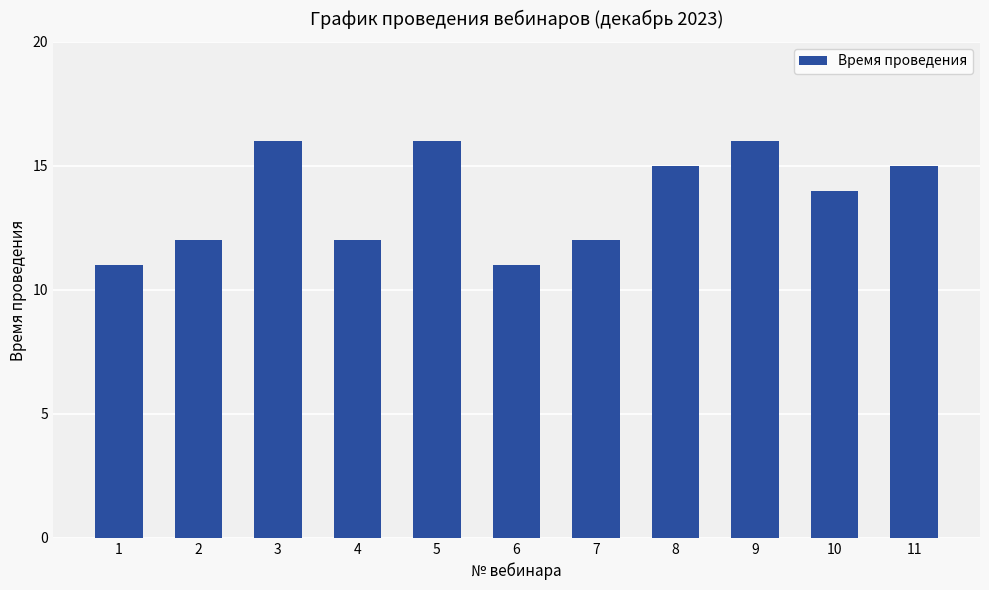

True or false: the data shows 12 at 4.

True